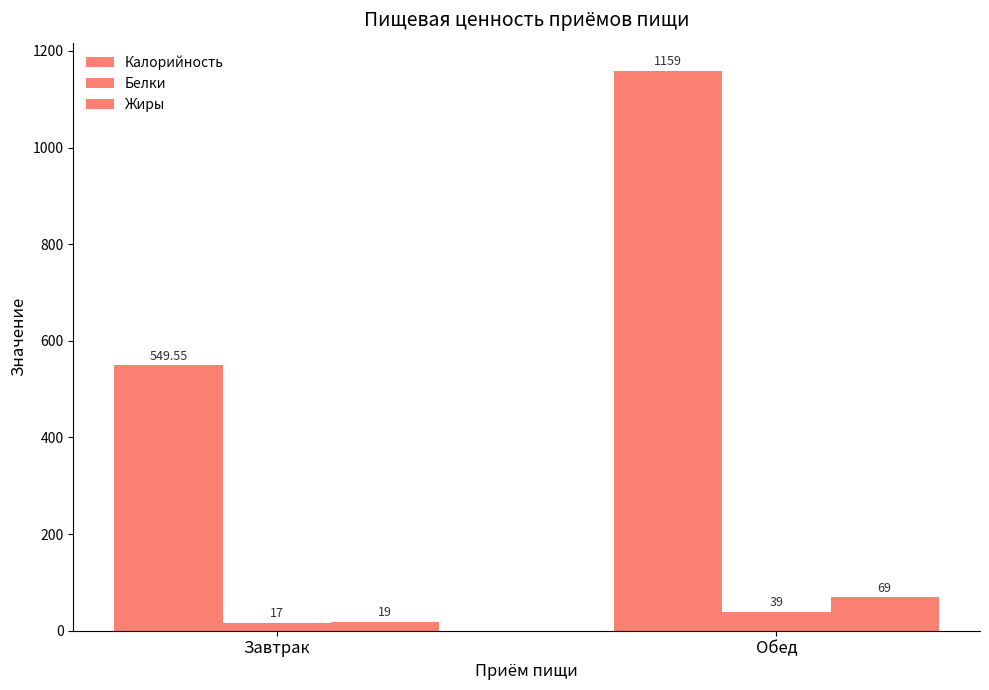

How many distinct data groups are displayed?

3